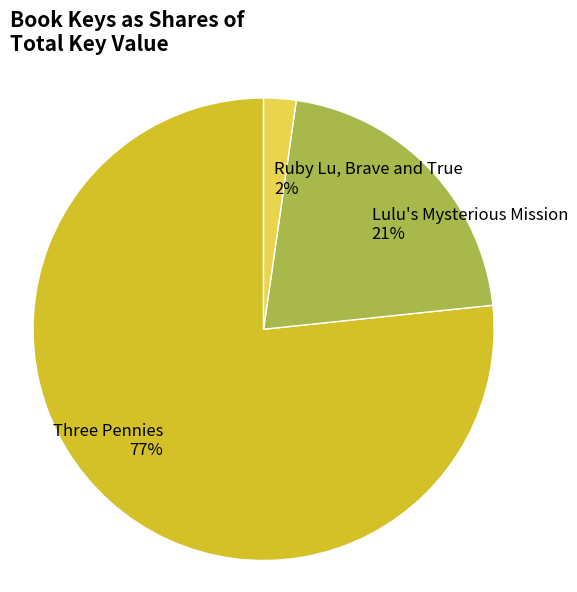

Is there any slice that represents more than half of the pie?

Yes